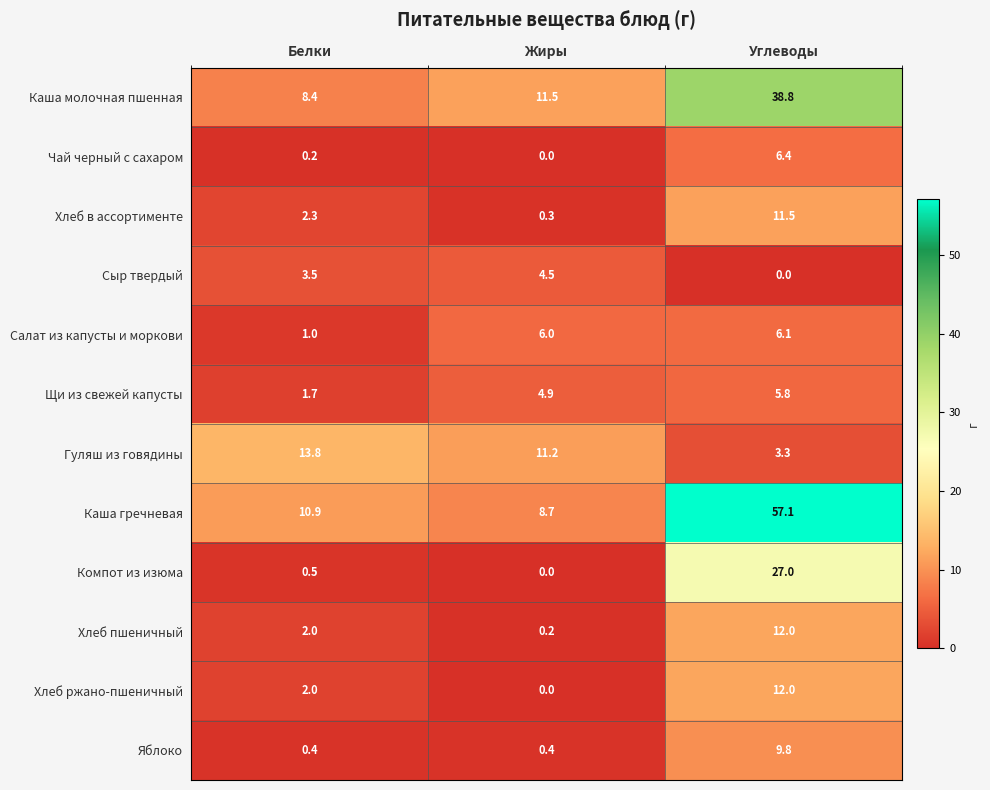

Which series has the largest range (max minus min)?

Каша гречневая